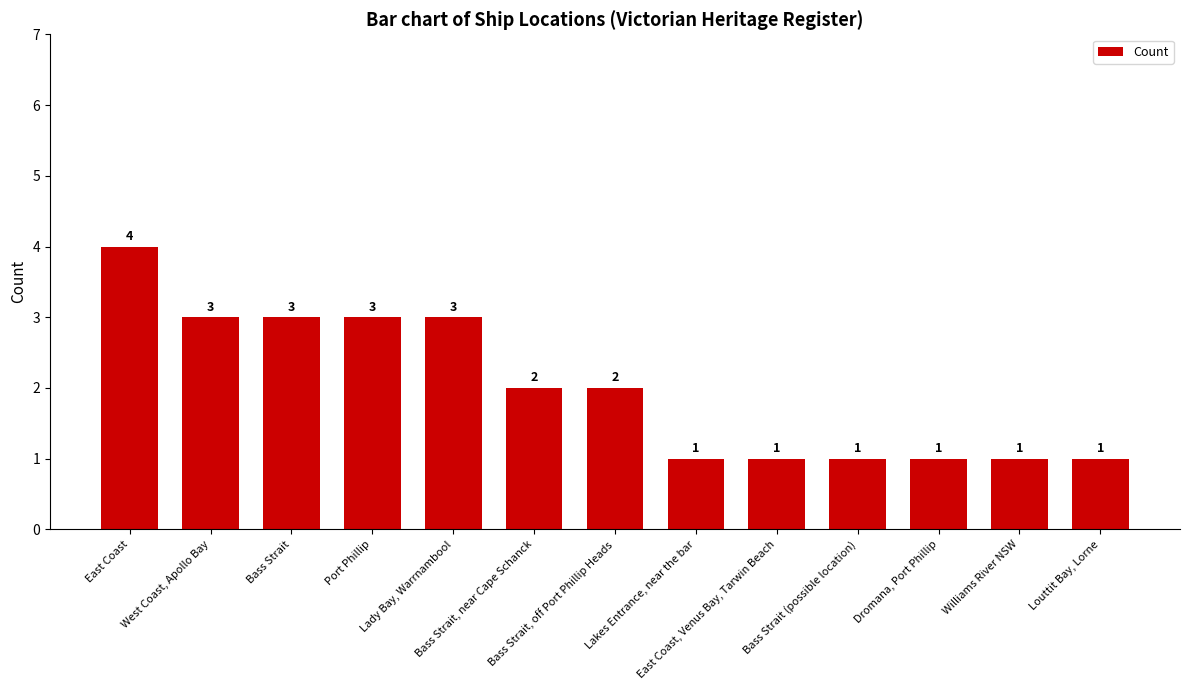

How many values are between 1 and 3?

12